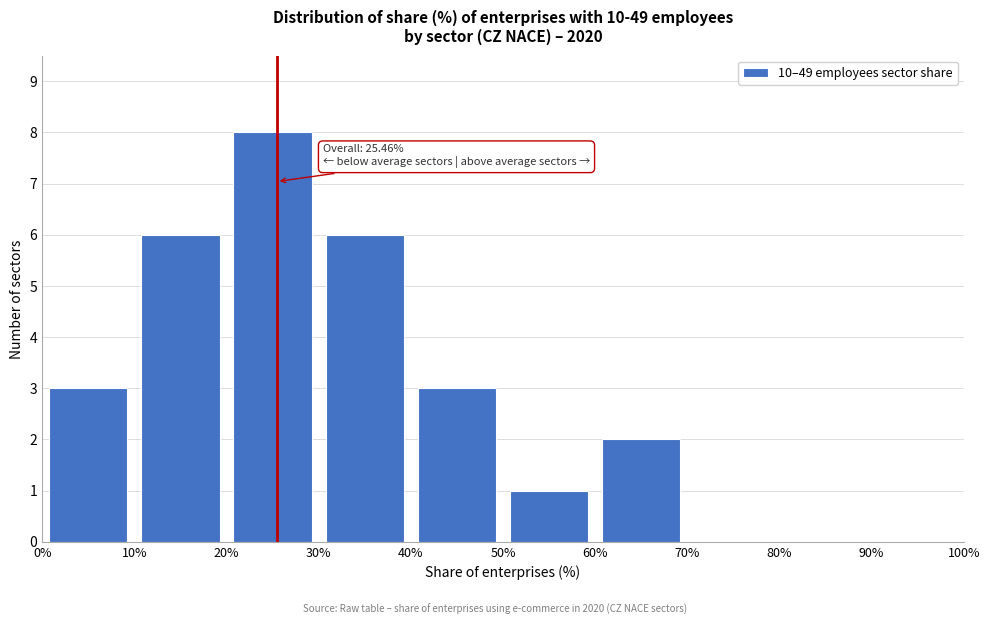

Over which range of the x-axis is the bar tallest?

20% to 30%